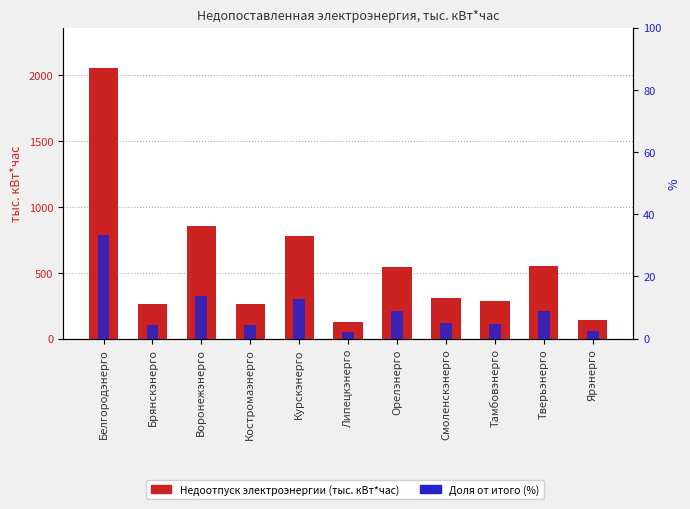

How many series are shown in this chart?

2